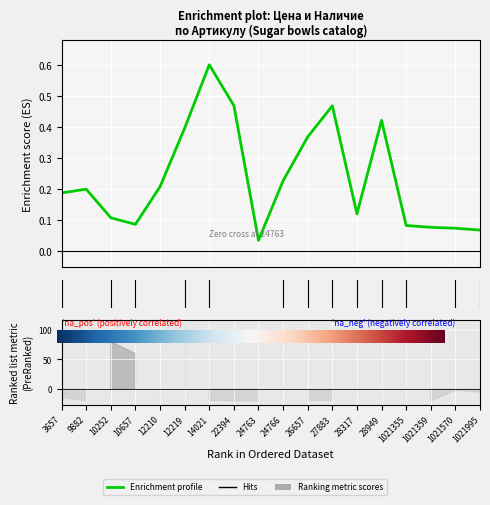

What is the value of the 7th point from the left?

0.6